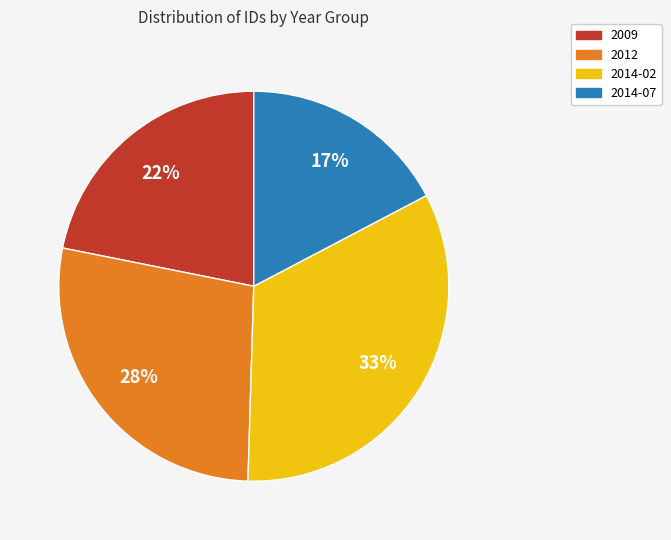

Does any single category account for the majority?

No